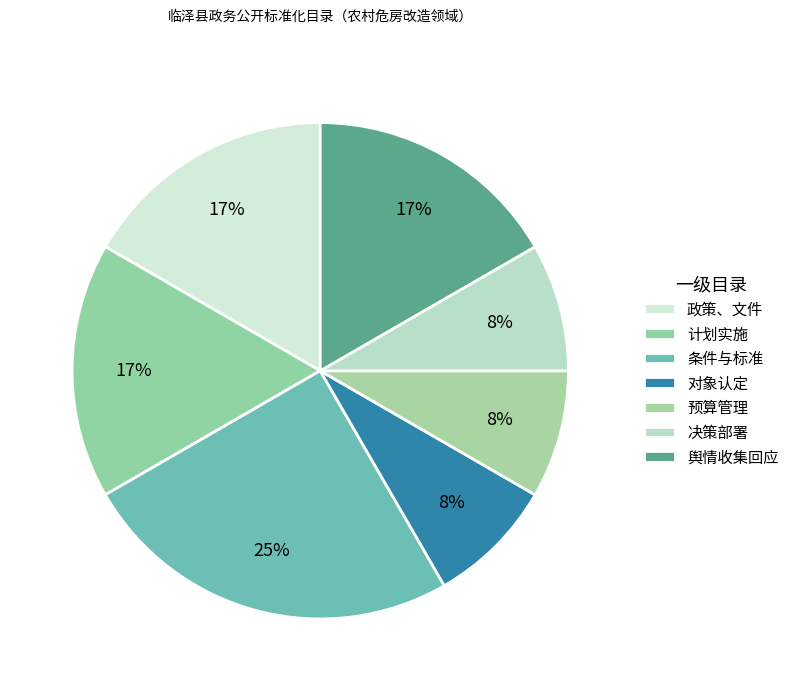

Rank the categories by value from lowest to highest.

对象认定, 预算管理, 决策部署, 政策、文件, 计划实施, 舆情收集热点及关键问题回应, 条件与标准